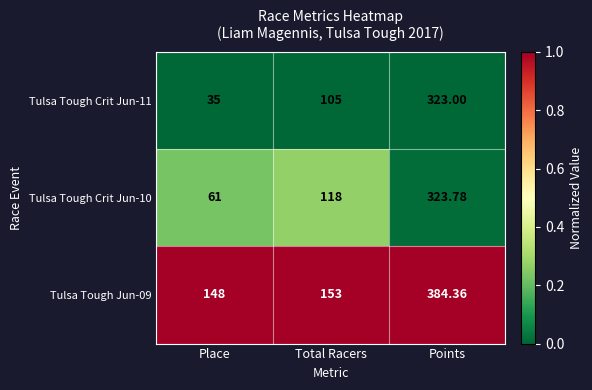

At which label is Tulsa Tough Jun-09 closest to 266?

Total Racers